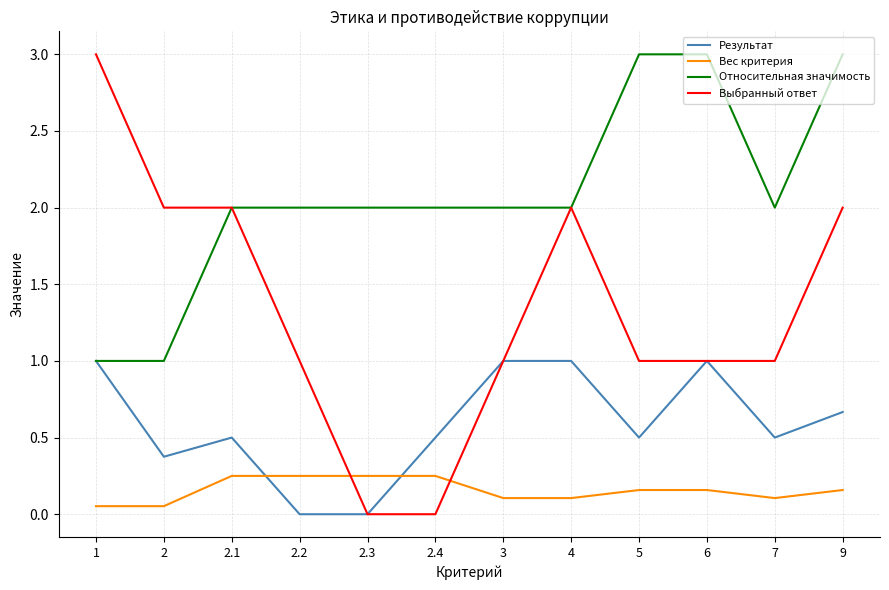

What is the total value across all series at 9?

5.8